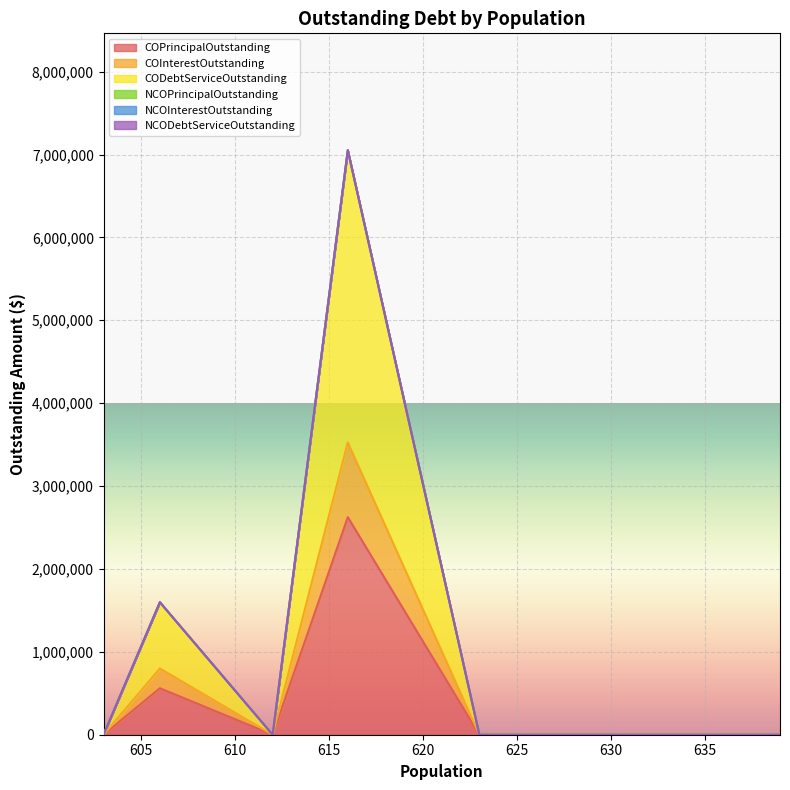

Which category has the highest value across all series?

616